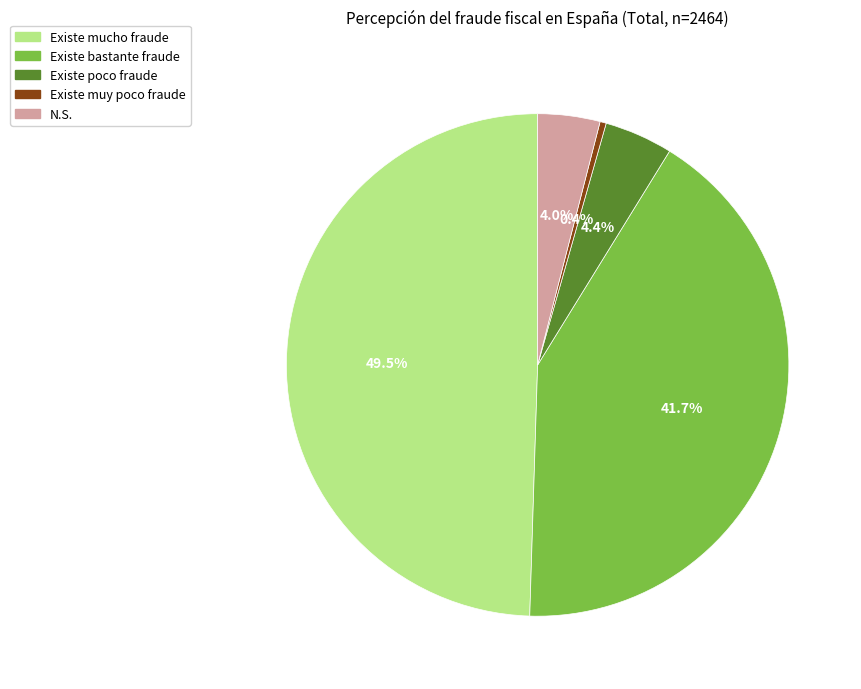

Is there a majority slice in this chart?

No